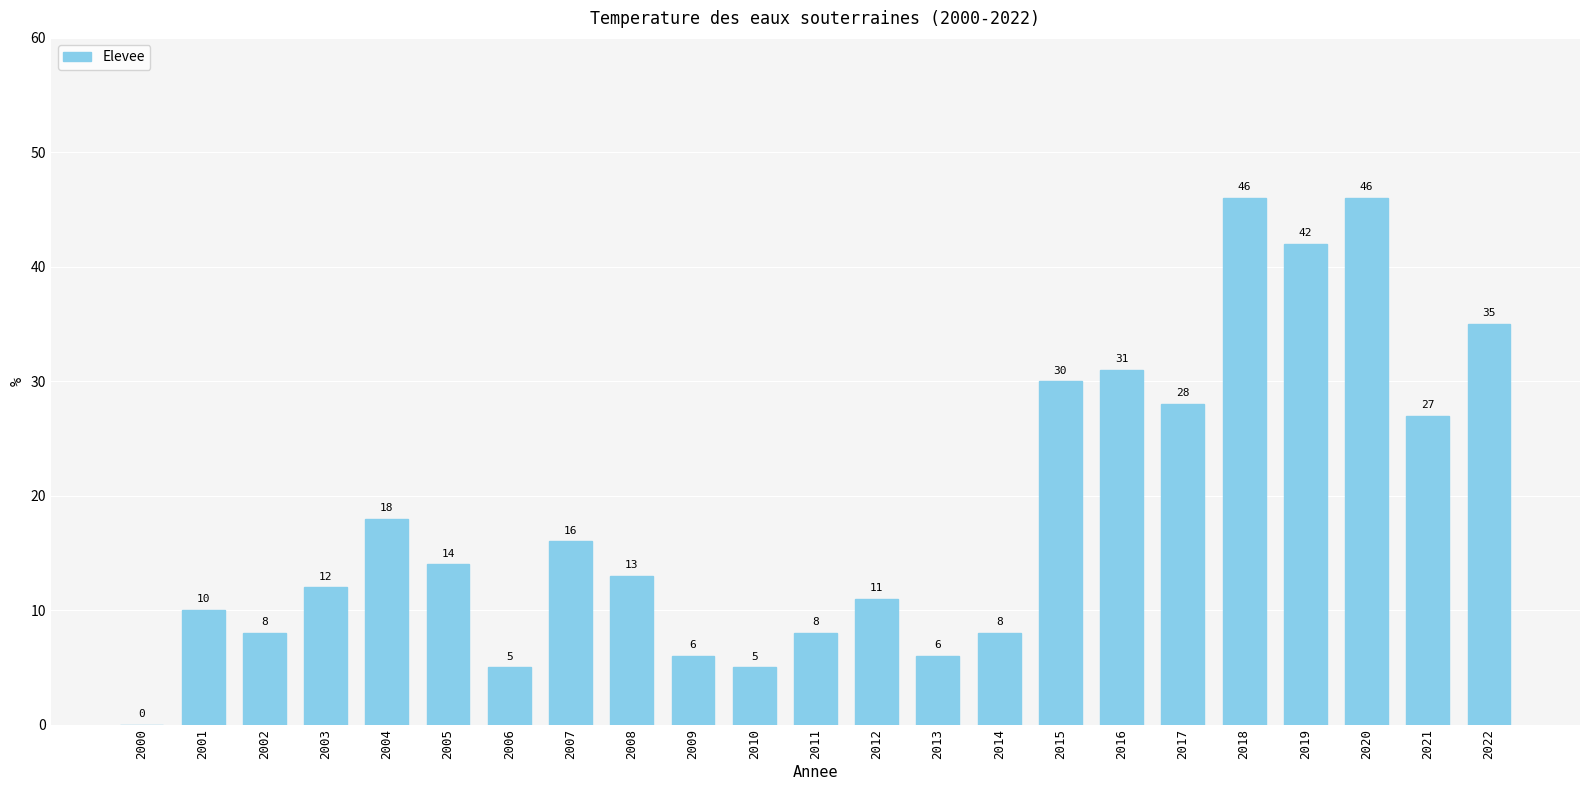

What is the greatest value displayed?

46